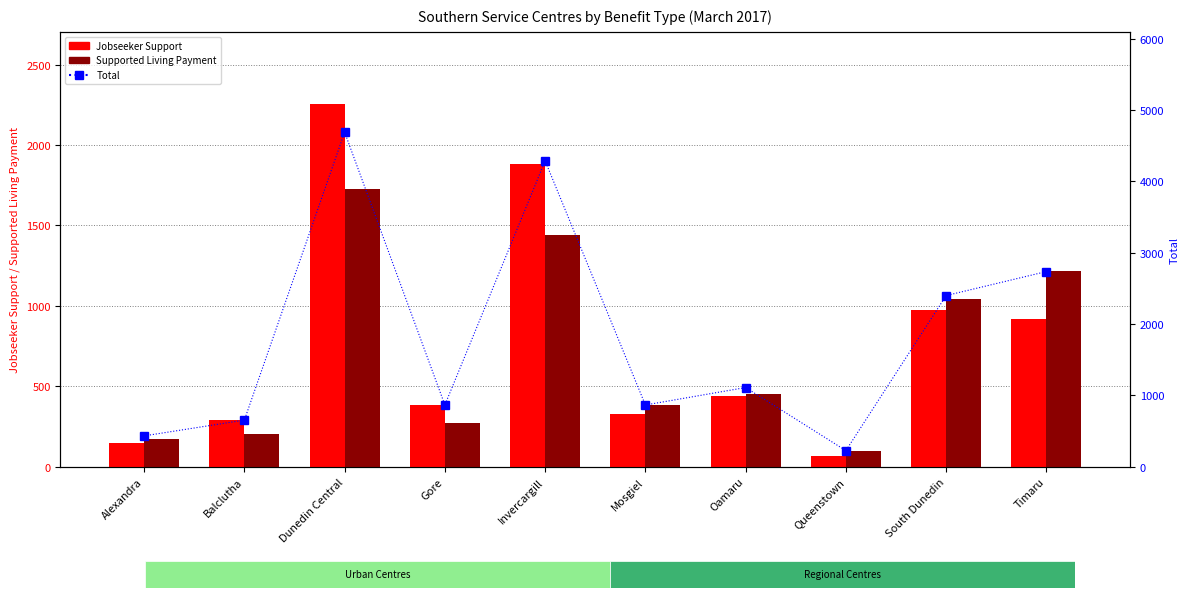

Are the bars horizontal?

No